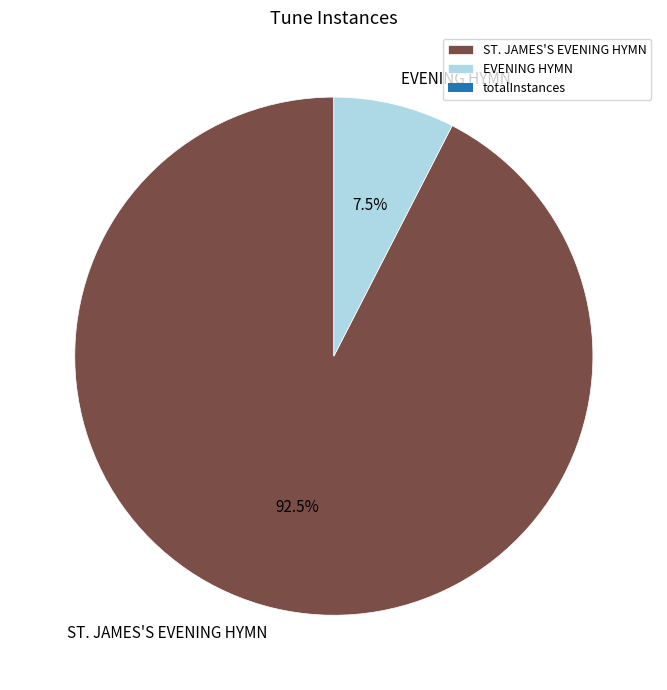

Is there any slice that represents more than half of the pie?

Yes